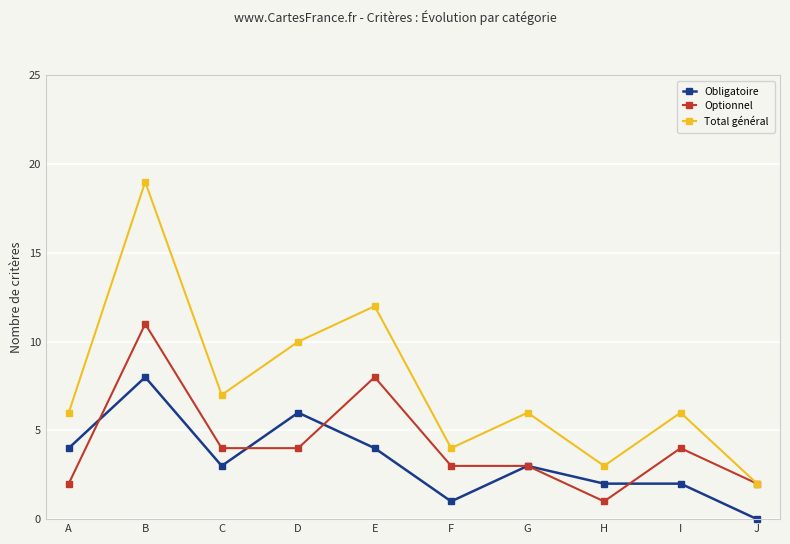

At A, list the series in order from smallest to largest.

Optionnel, Obligatoire, Total général